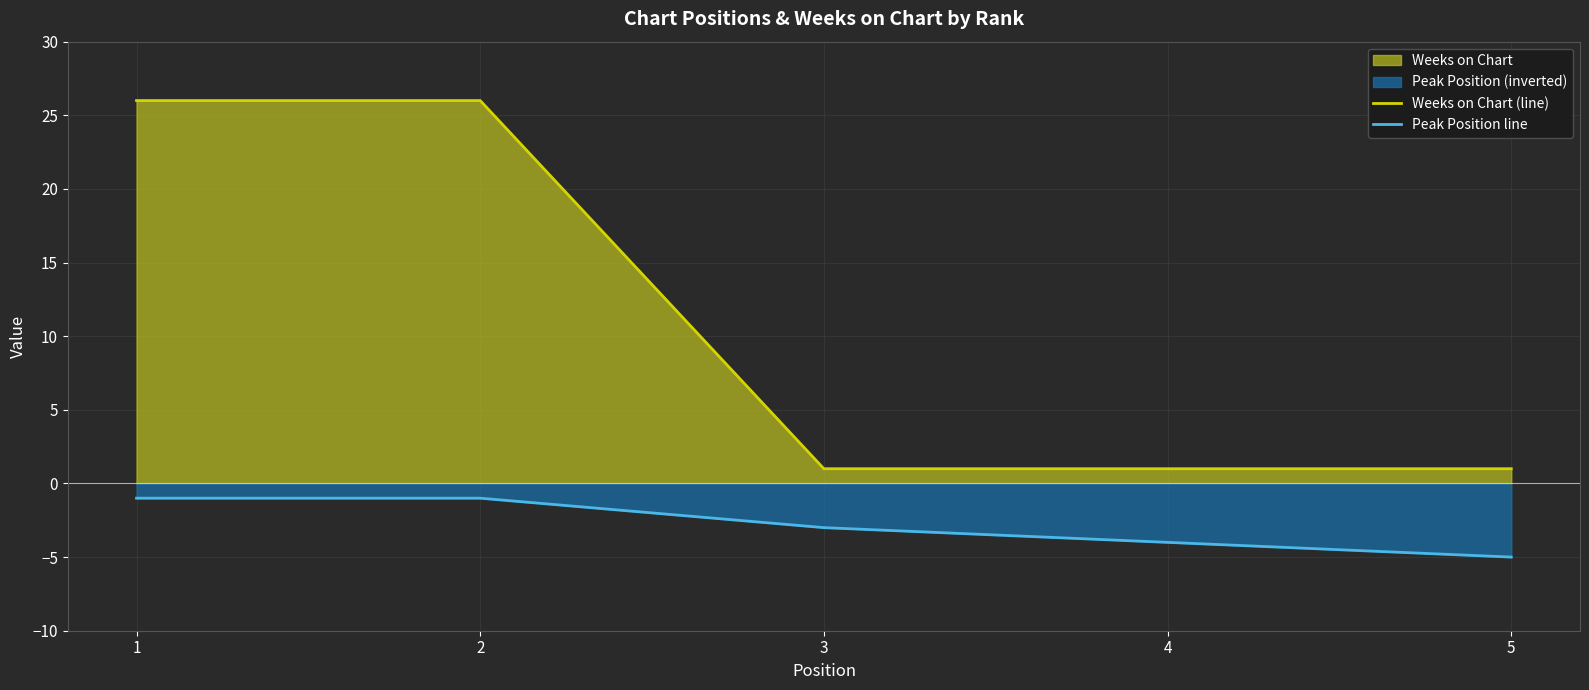

Reading left to right, extract all data points from this chart.

Weeks on Chart (line): 26	26	1	1	1
Peak Position line: -1	-1	-3	-4	-5